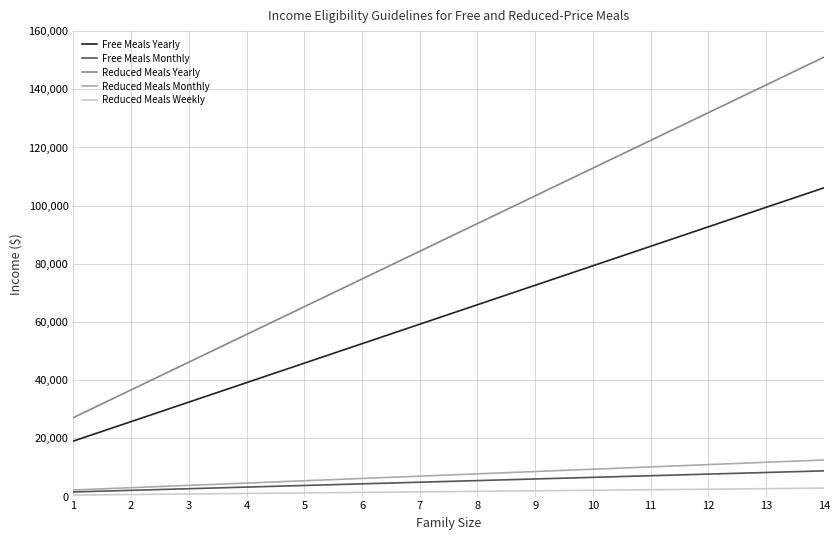

What is the maximum value for Reduced Meals Monthly?

12585